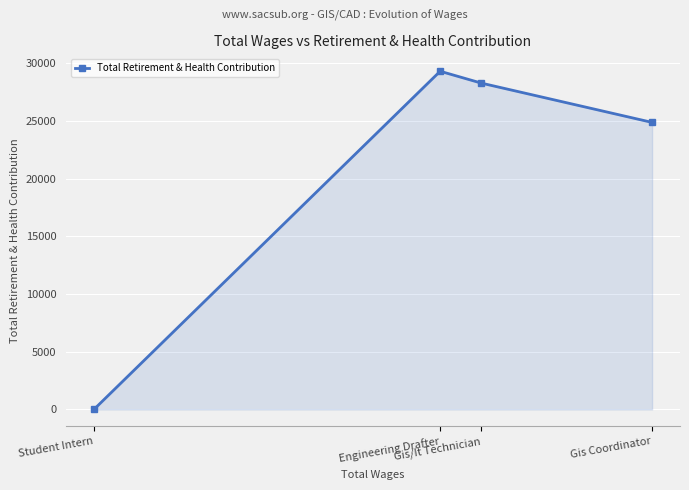

True or false: the data has more than 2 interior local peaks.

False